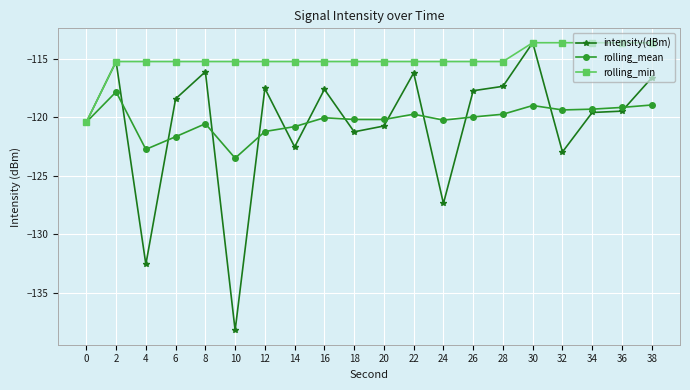

Where is the first local maximum for intensity(dBm)?

2